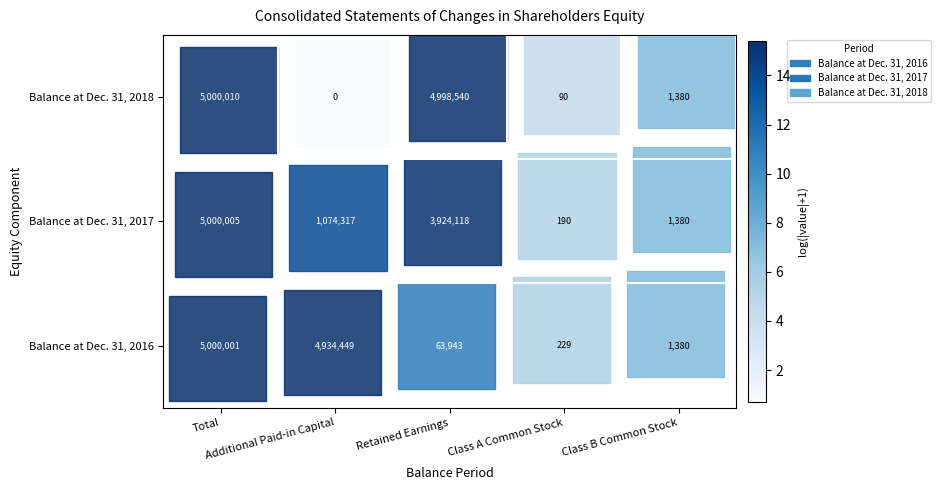

What is the greatest value displayed?

5000010